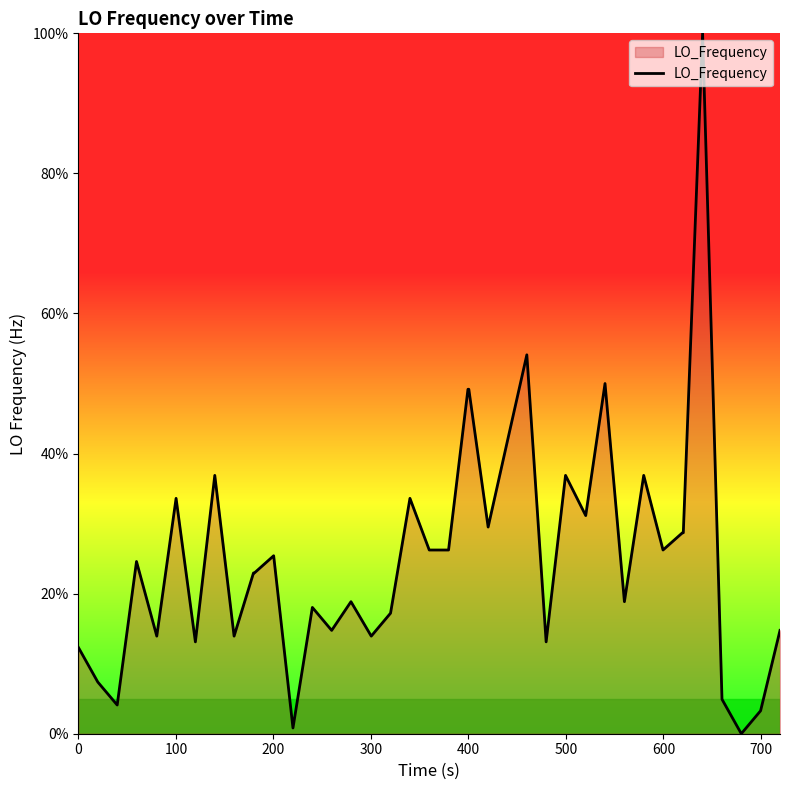

How many lines are shown in the chart?

1